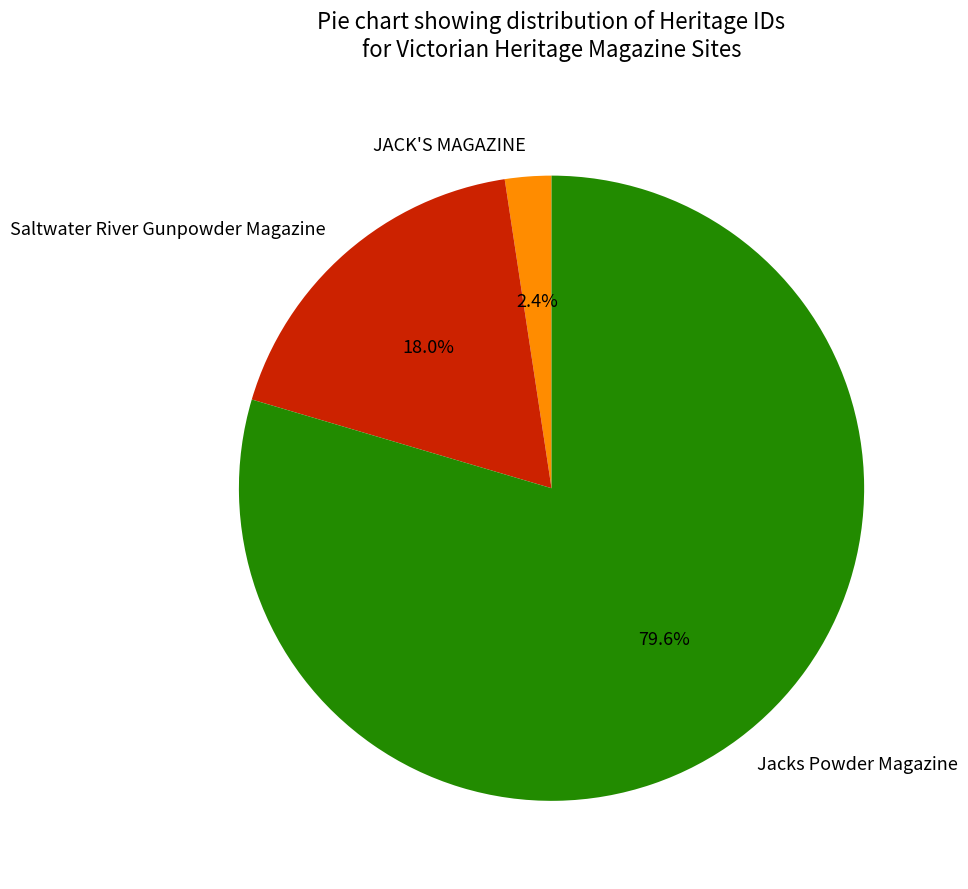

Is Jacks Powder Magazine the majority of the pie?

Yes